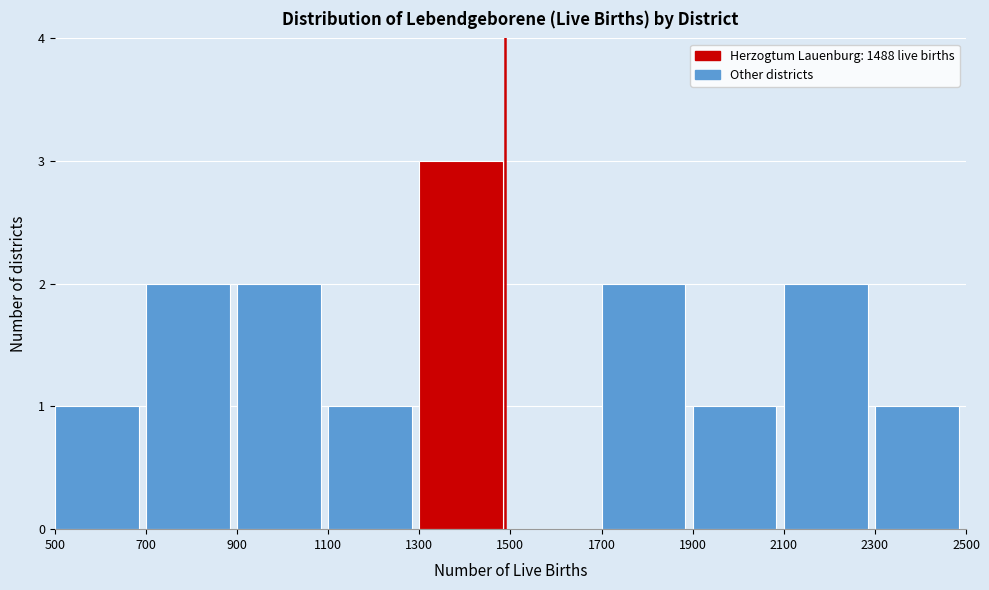

How tall is the bar that spans 2300 to 2500 on the x-axis? The values are not printed on the chart, so give them approximately, as read against the axis.

1